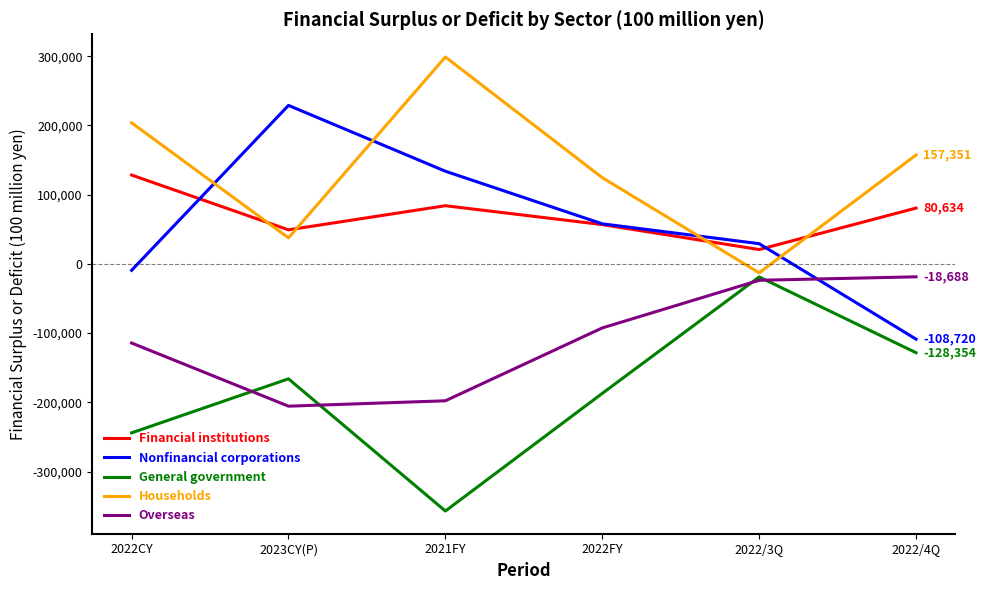

True or false: General government and Nonfinancial corporations intersect in this chart.

False